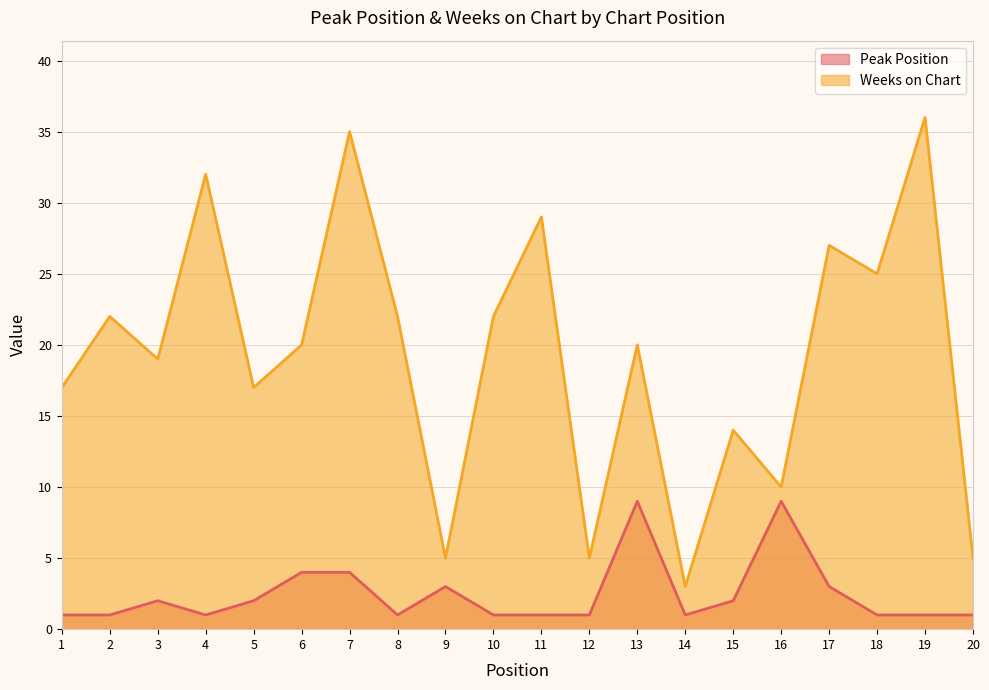

How many values in the Weeks on Chart series exceed 20?

9